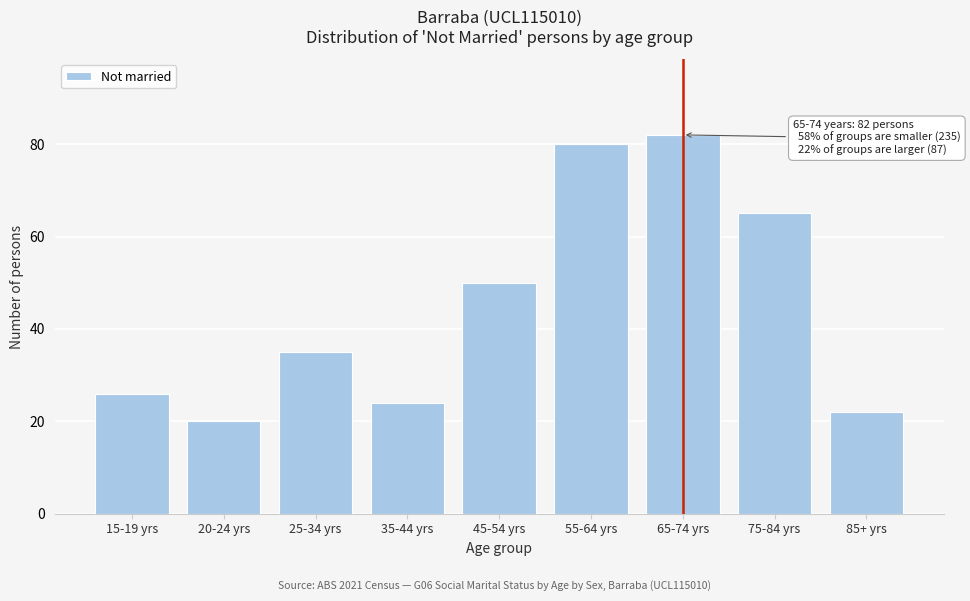

Reading left to right, transcribe all the data shown in this chart.

15-19 yrs=26	20-24 yrs=20	25-34 yrs=35	35-44 yrs=24	45-54 yrs=50	55-64 yrs=80	65-74 yrs=82	75-84 yrs=65	85+ yrs=22